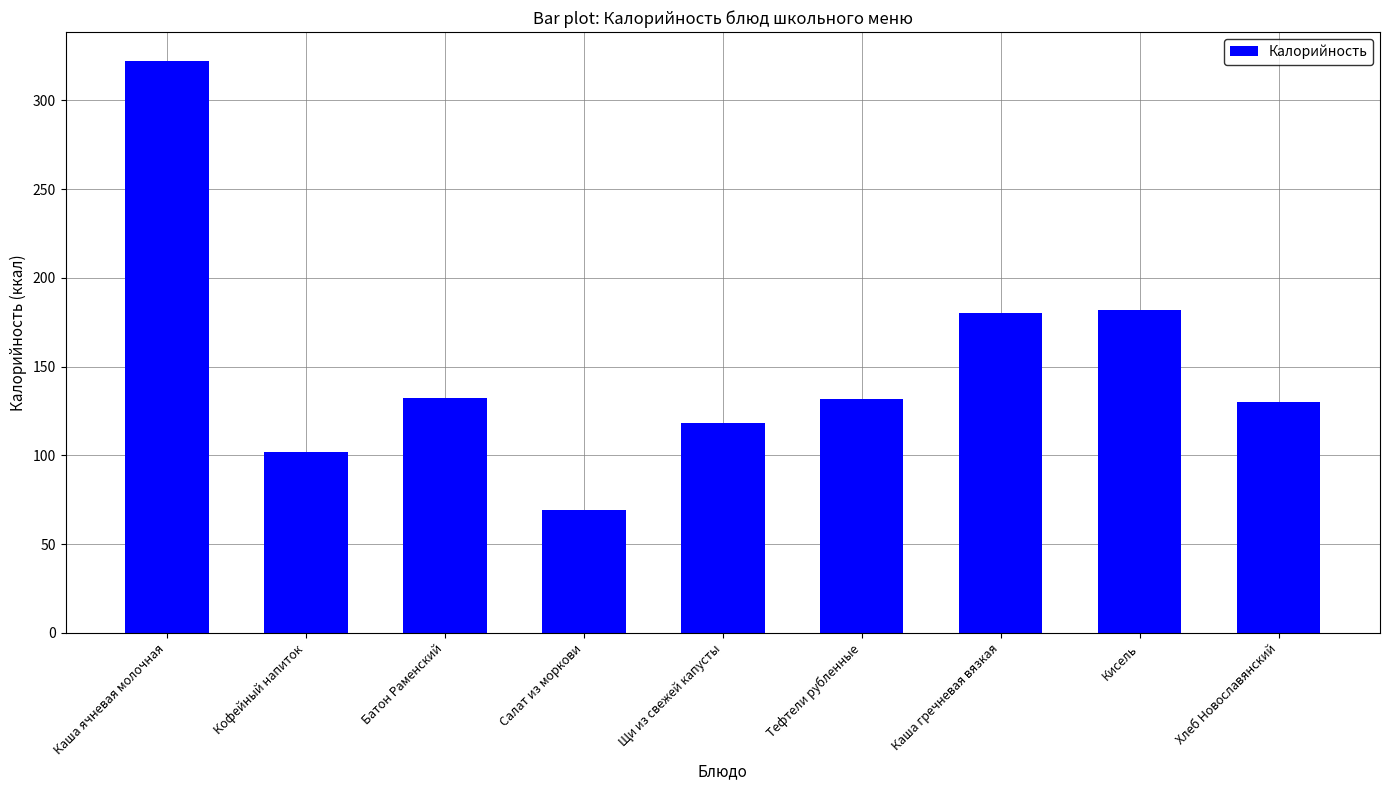

Are the bars horizontal?

No